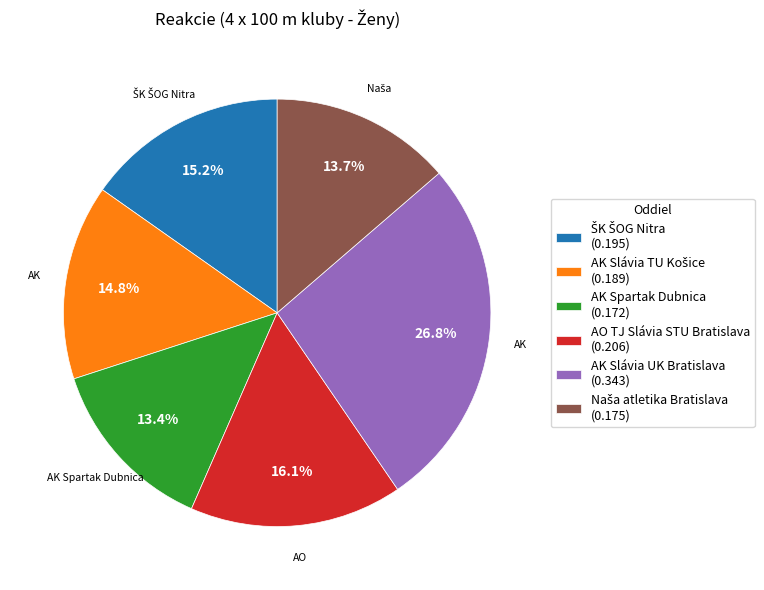

Do AO TJ Slávia STU Bratislava (0.206) and AK Spartak Dubnica (0.172) together represent more than half of the pie?

No